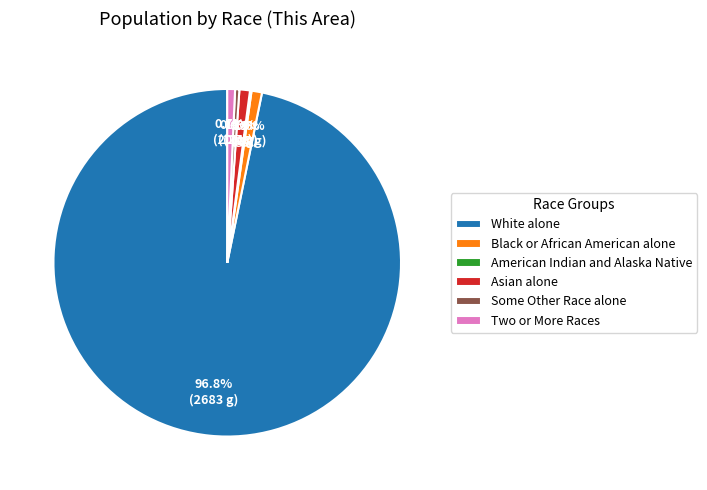

To the nearest percent, what is the difference between the largest and smallest slice percentages?

97%